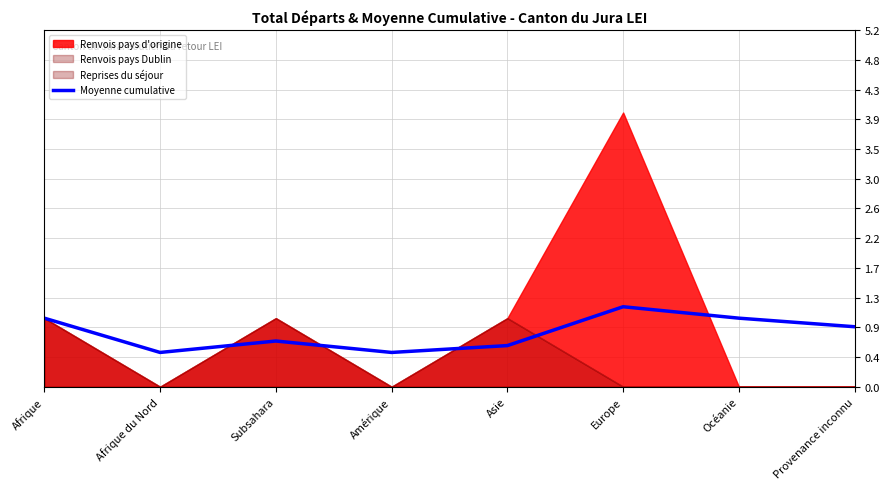

True or false: there are more than 1 points higher than both neighbors.

True